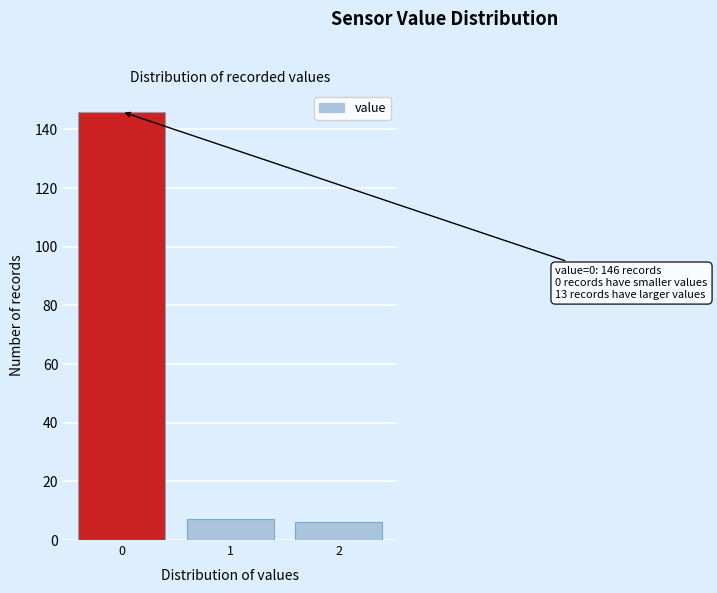

Reading right to left, what are all the values shown in this chart?

6	7	146